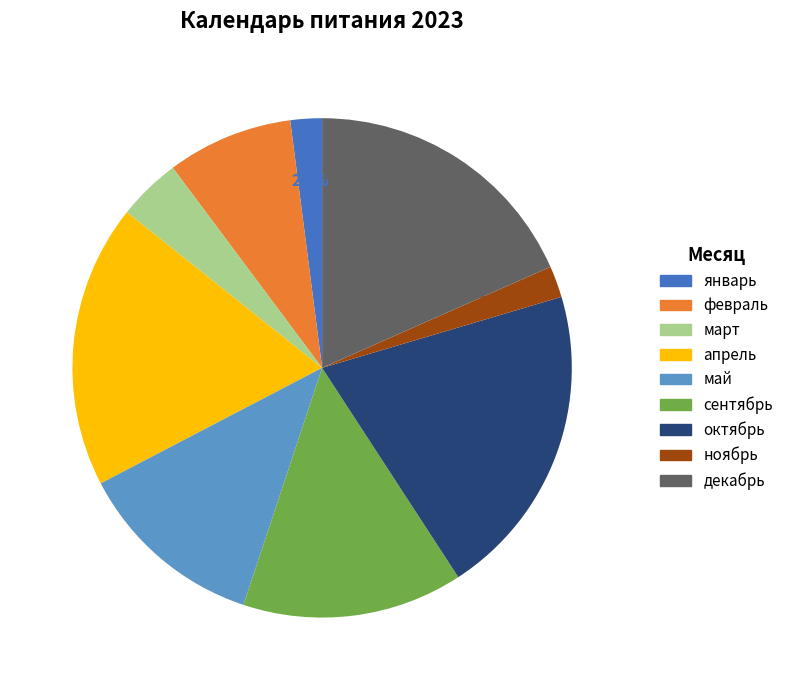

To the nearest percent, what is the difference between the октябрь and ноябрь slice percentages?

18%